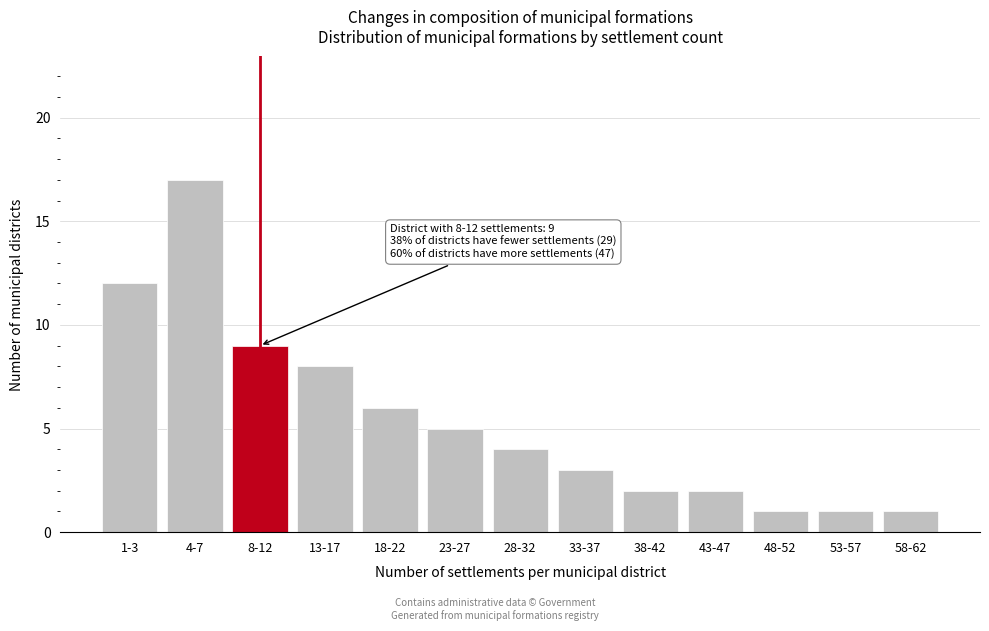

Reading left to right, what are all the values shown in this chart?

12	17	9	8	6	5	4	3	2	2	1	1	1